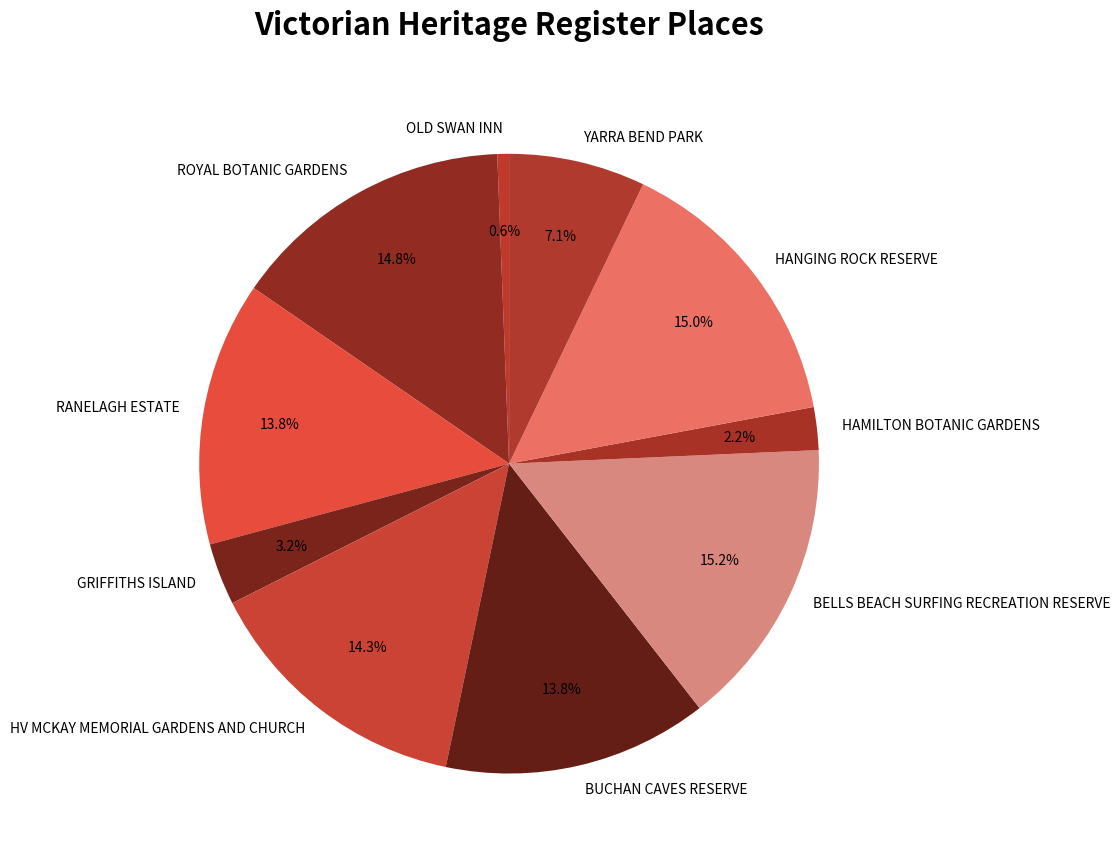

What is the ratio of the value at BELLS BEACH SURFING RECREATION RESERVE to the value at OLD SWAN INN?

24.9